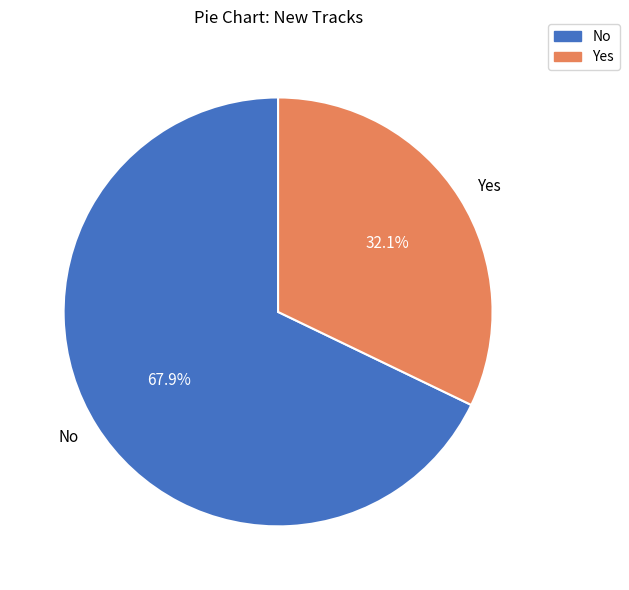

To the nearest percent, what is the difference between the Yes and No slice percentages?

36%